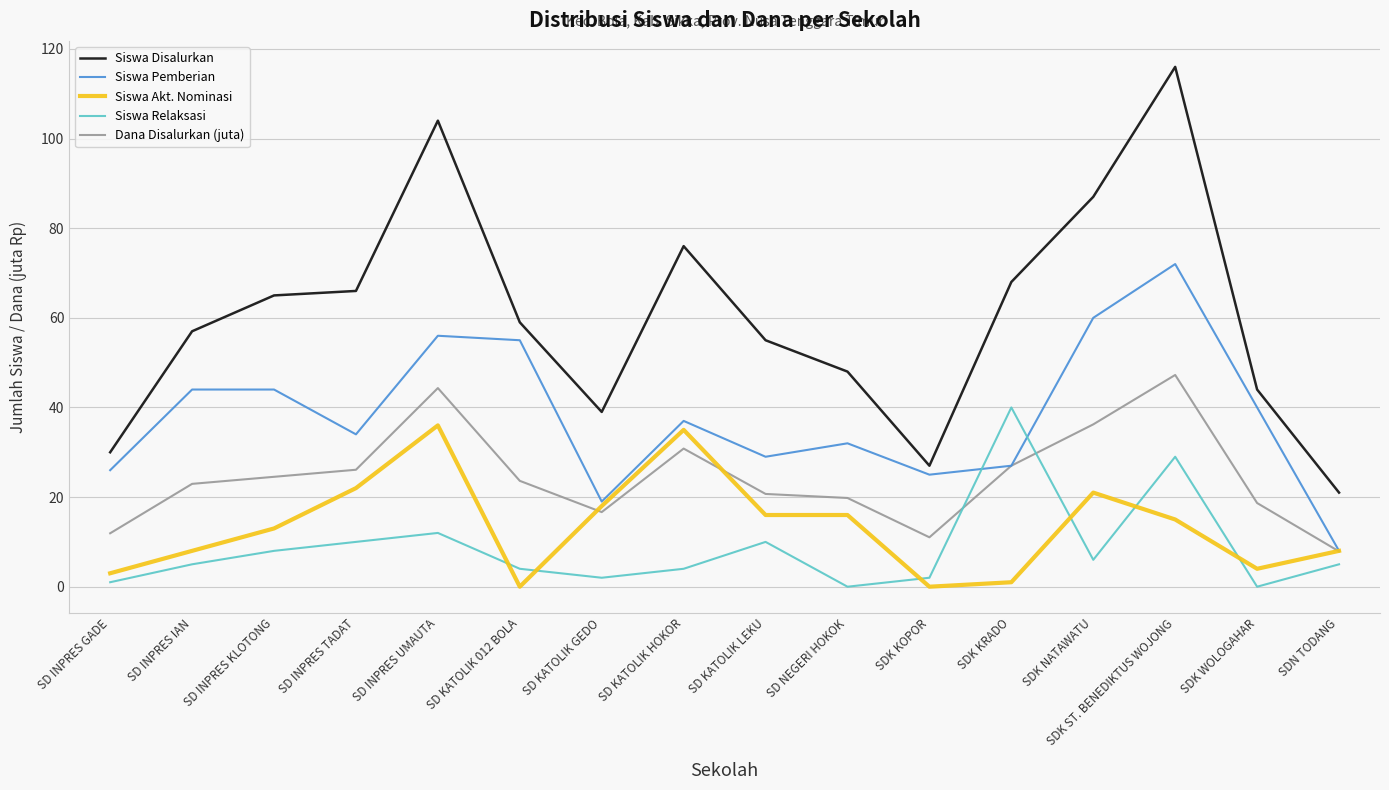

In Siswa Pemberian, how many points are lower than both neighbors (excluding endpoints)?

4